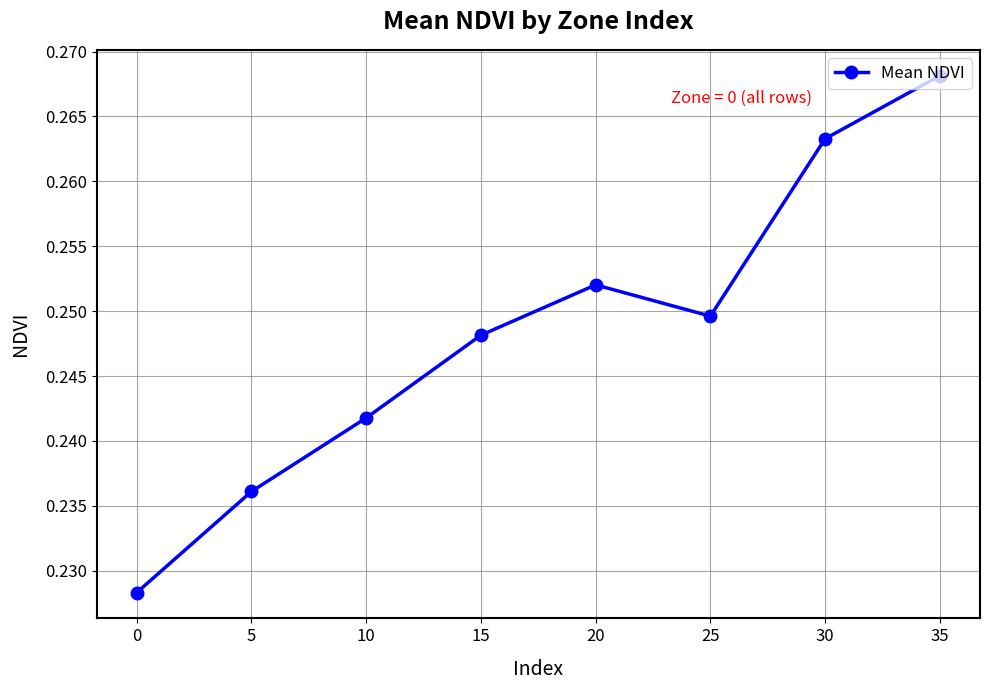

At which category does the data reach its first local peak?

20